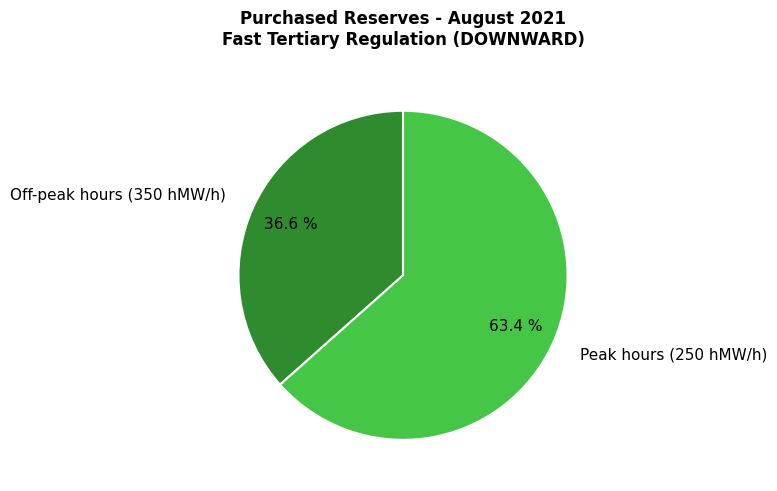

Rank the categories by value from lowest to highest.

Off-peak hours (350 hMW/h), Peak hours (250 hMW/h)